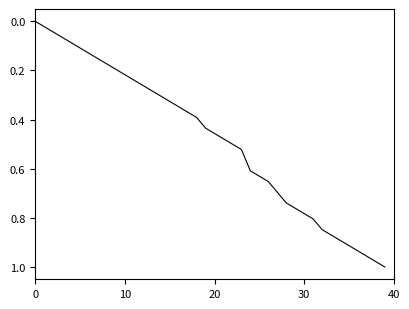

What is the sum of all values?

19.2